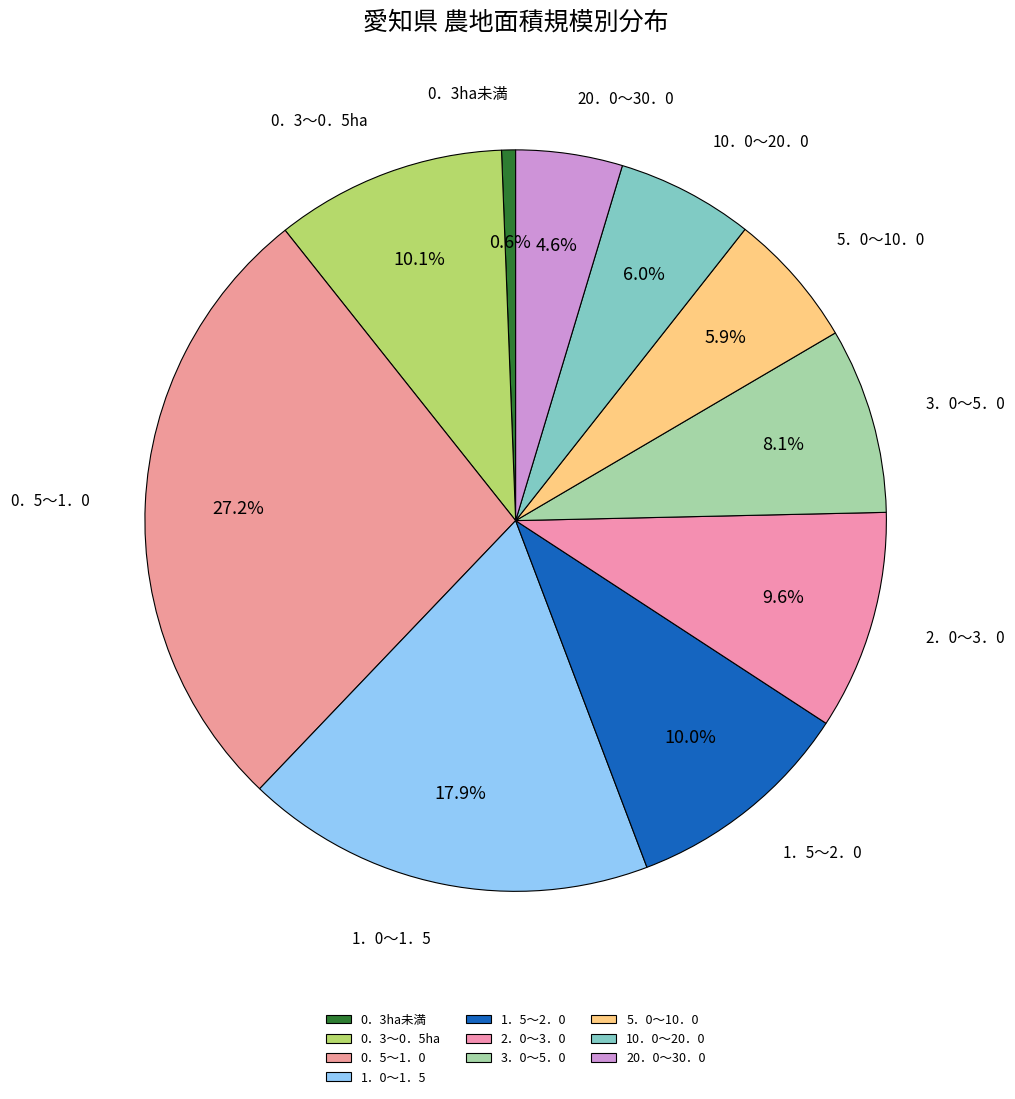

Which category has the smallest portion of the pie?

0．3ha未満